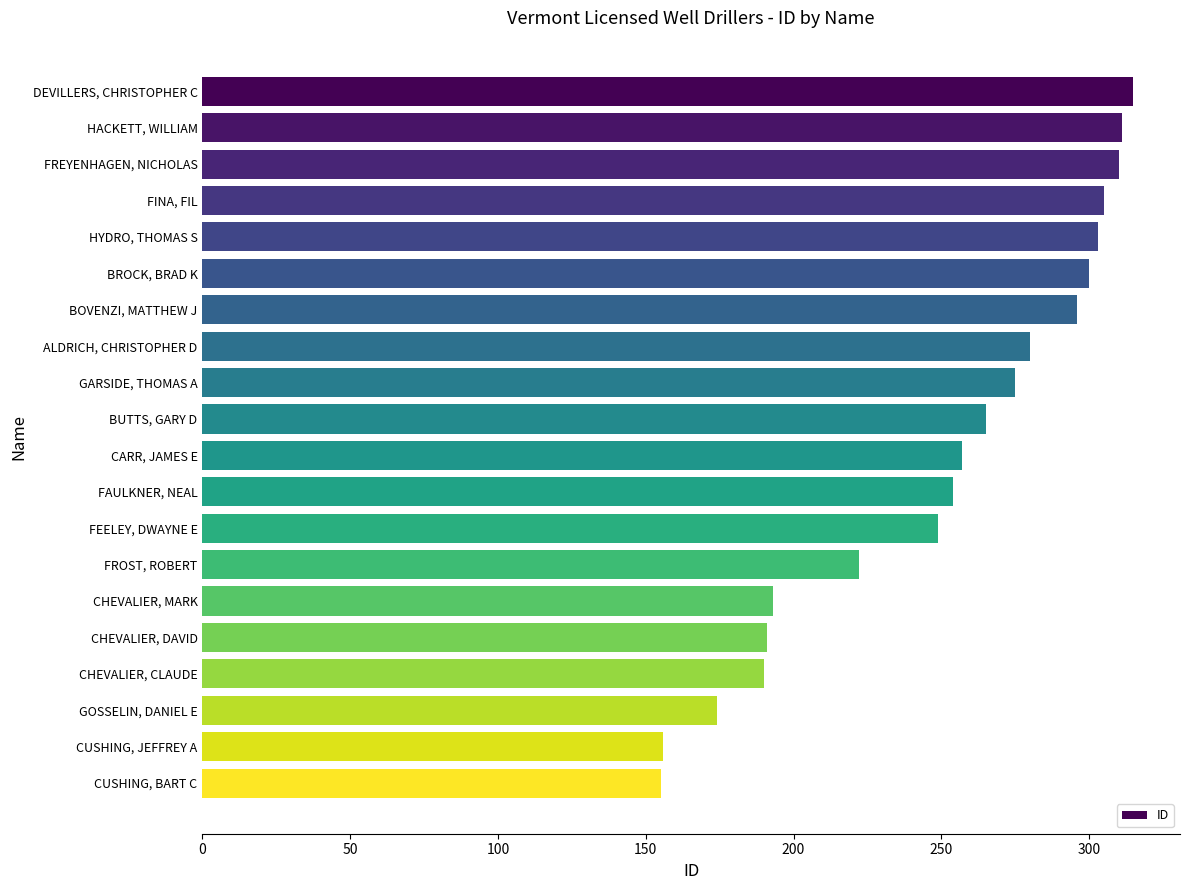

What is the greatest value displayed?

315